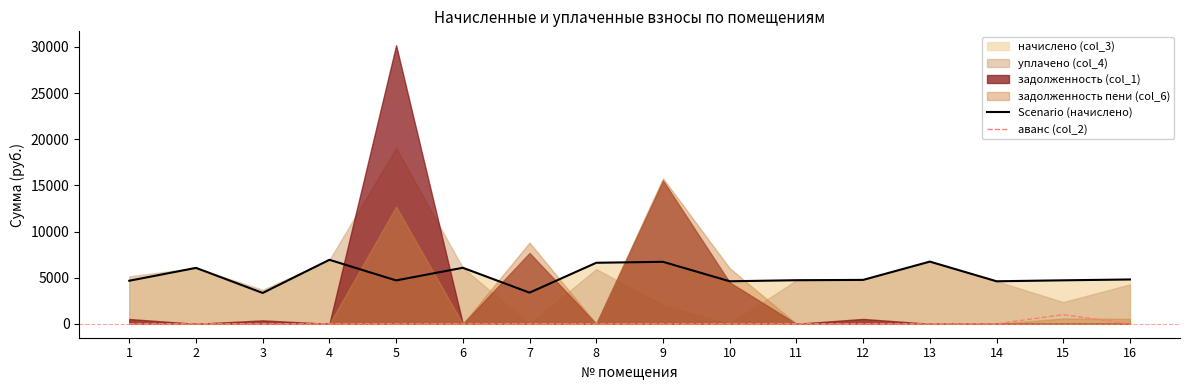

Where is the first local maximum for аванс (col_2)?

15